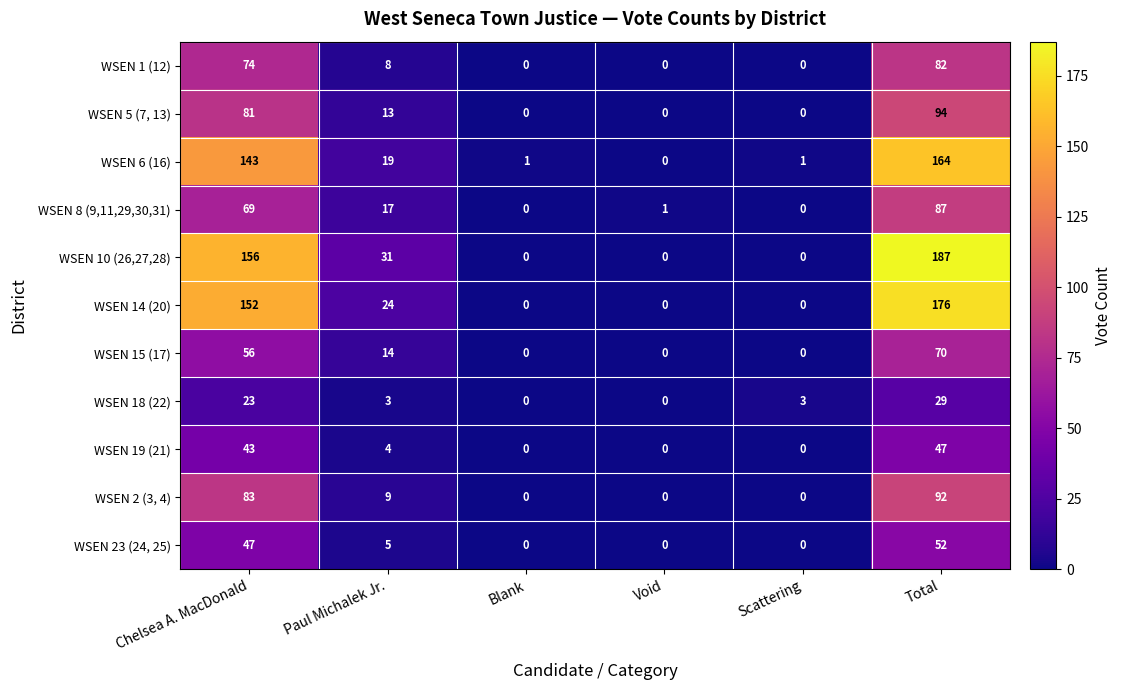

Where does the WSEN 15 (17) series first go above 14?

Chelsea A. MacDonald